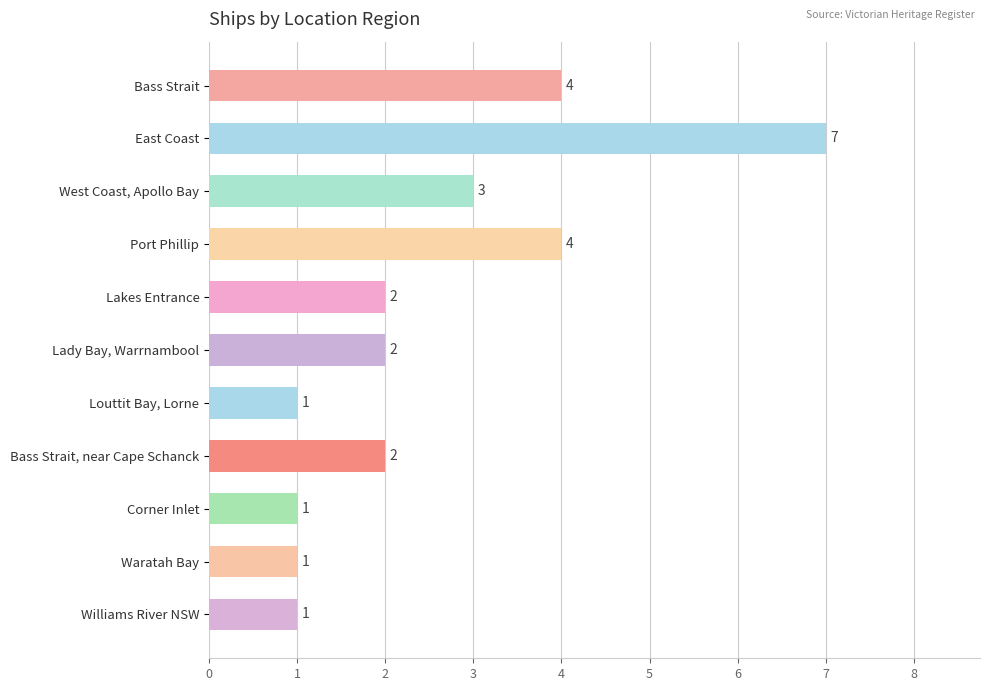

What is the average value?

3